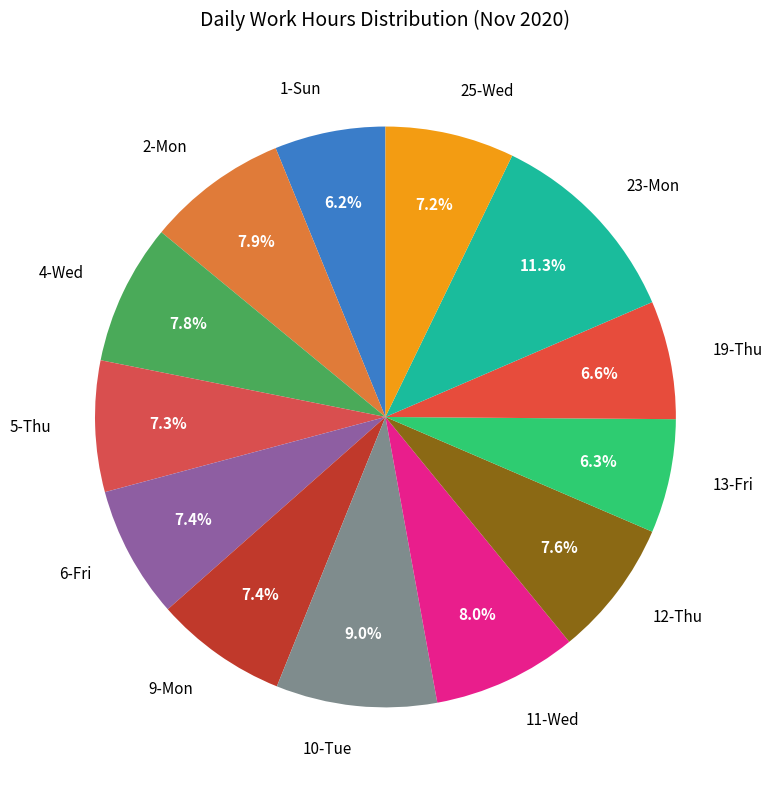

Which category has the biggest portion of the pie?

23-Mon